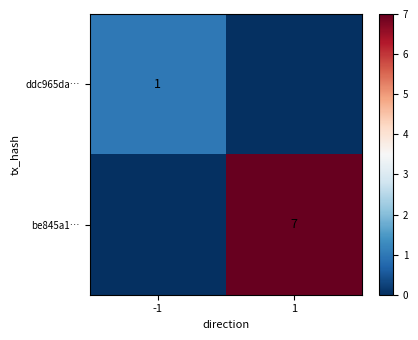

What is the total value across all series at 1?

7